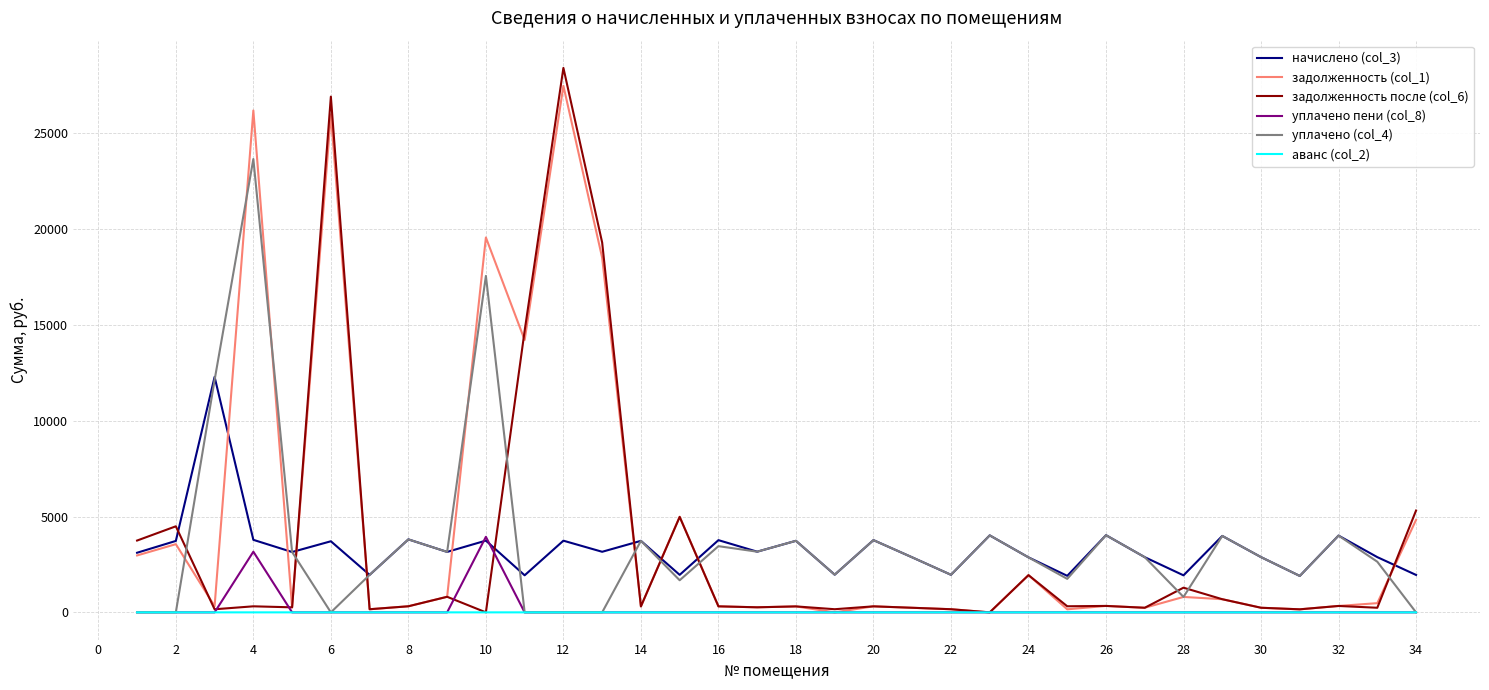

Which series has the largest range (max minus min)?

задолженность после (col_6)